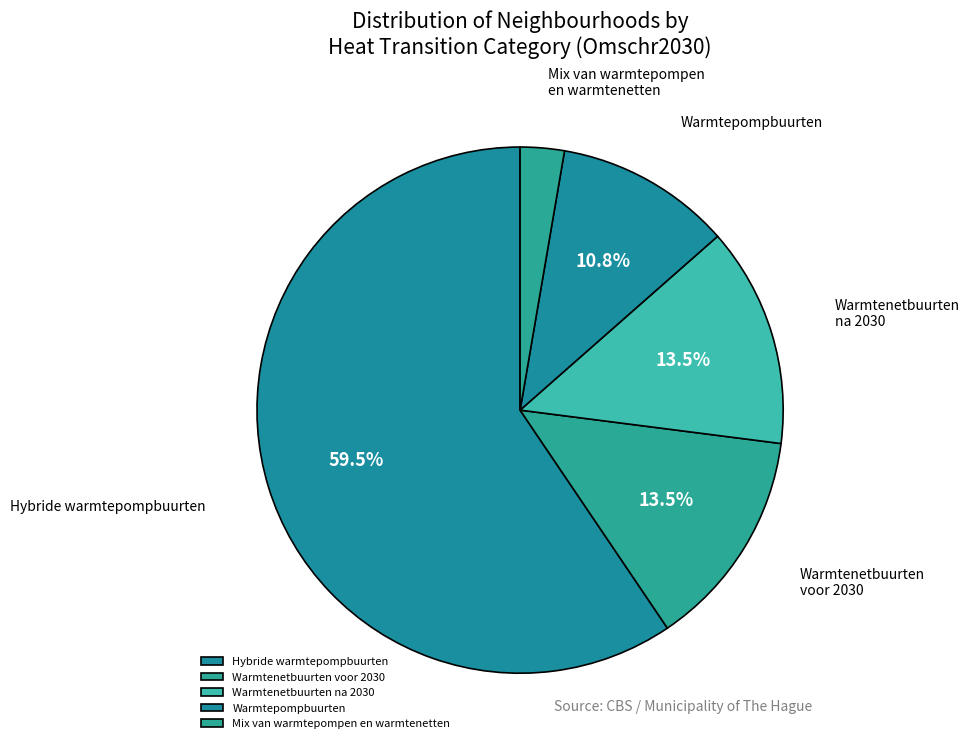

Which has a higher value, Hybride warmtepompbuurten or Warmtenetbuurten voor 2030?

Hybride warmtepompbuurten